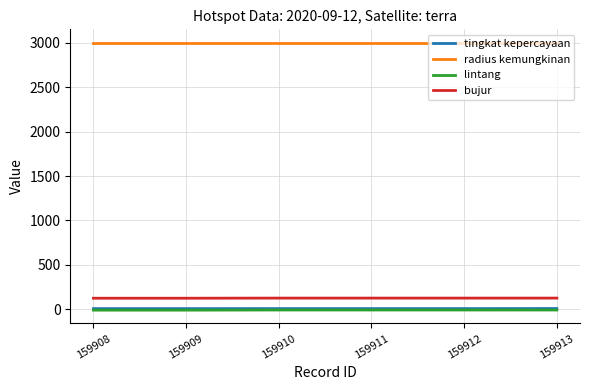

True or false: radius kemungkinan and tingkat kepercayaan intersect in this chart.

False